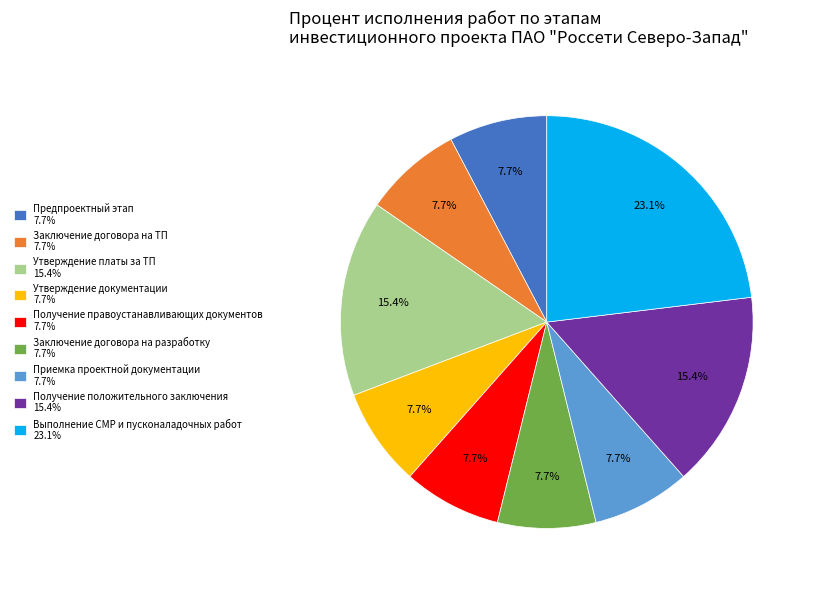

Does any single category account for the majority?

No